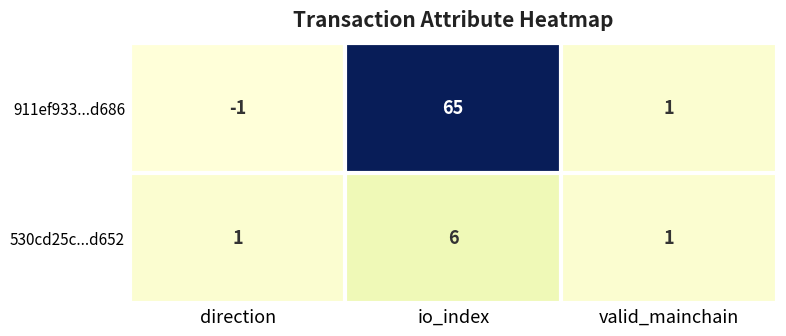

Is the value of 911ef933...d686 at io_index greater than the value of 530cd25c...d652 at valid_mainchain?

Yes